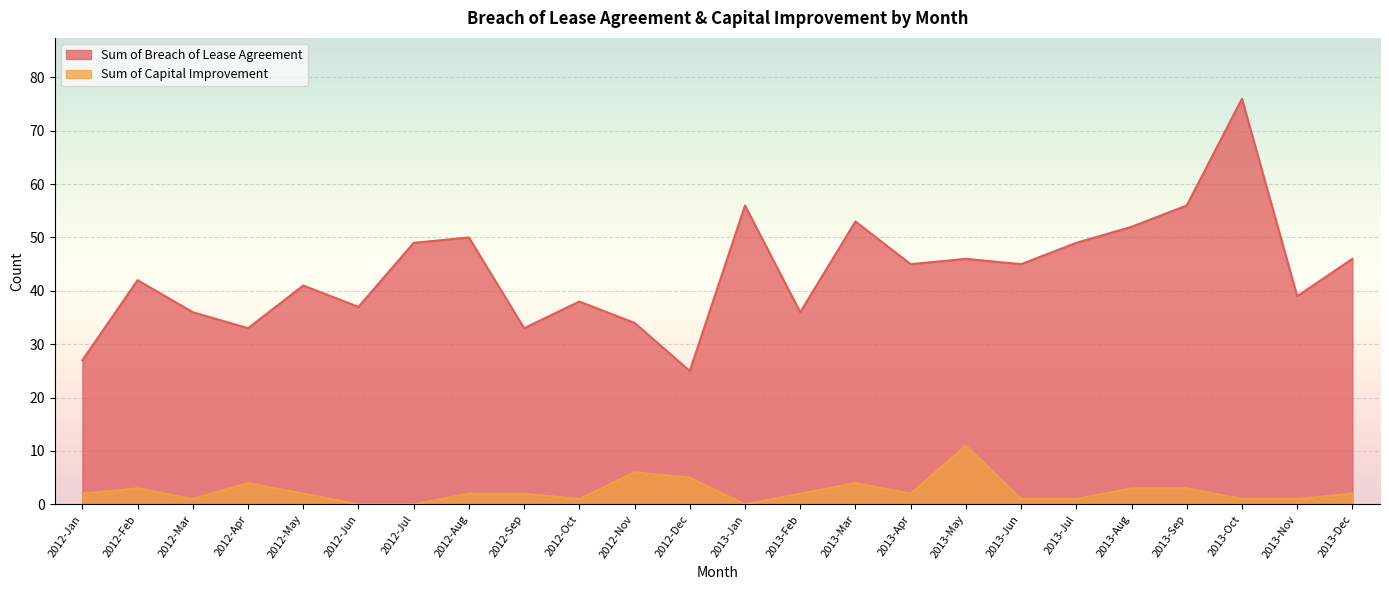

At which category is the sum across all series the highest?

2013-Oct